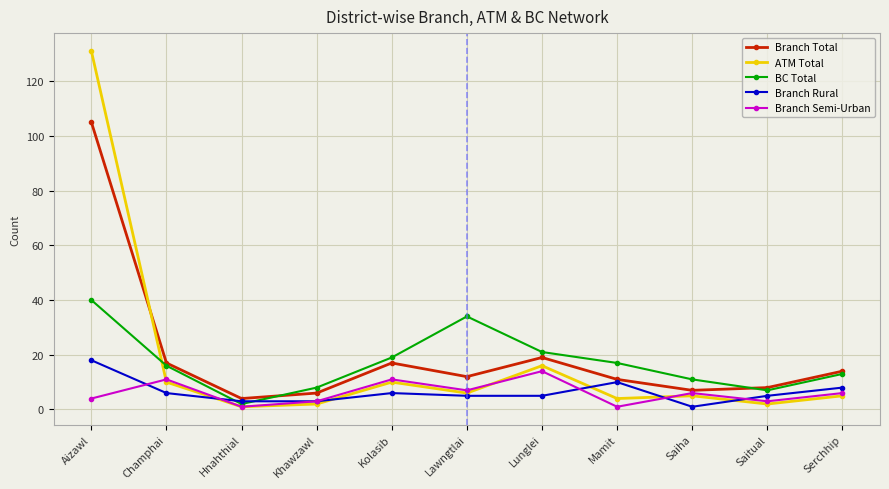

Where is the first local maximum for Branch Total?

Kolasib